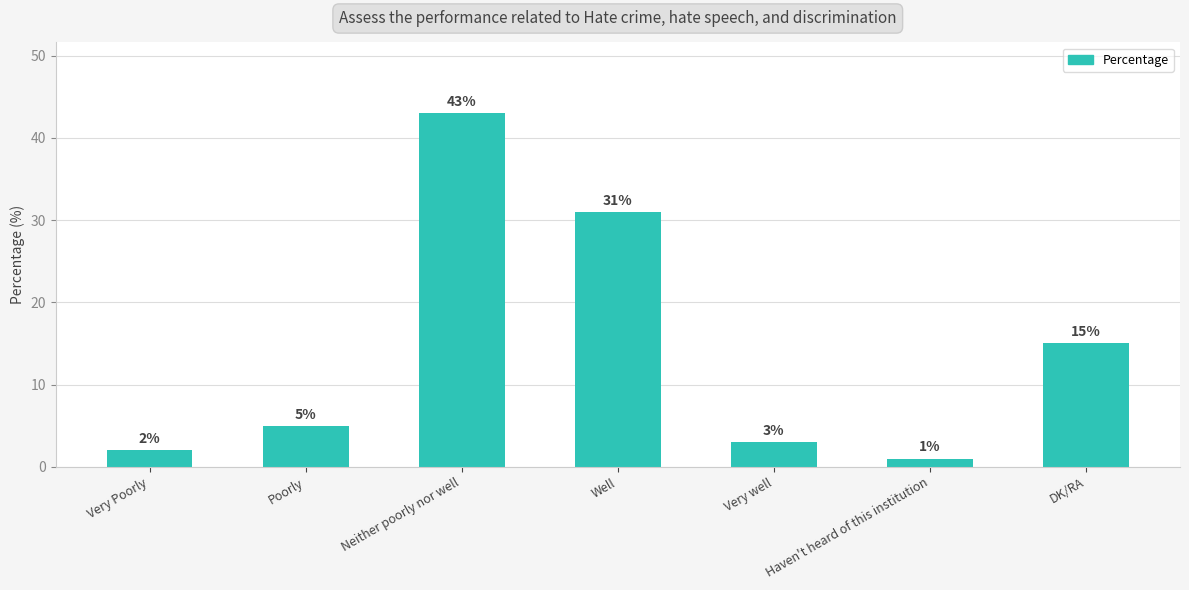

What is the label of the 3rd bar from the left?

Neither poorly nor well